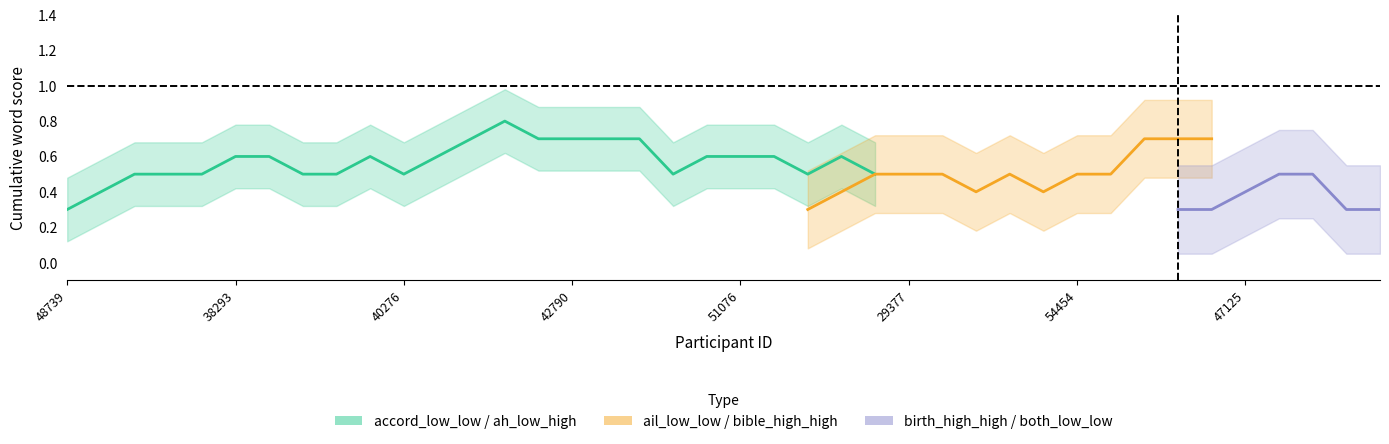

At which category does ah_low_high reach its first local valley?

49936